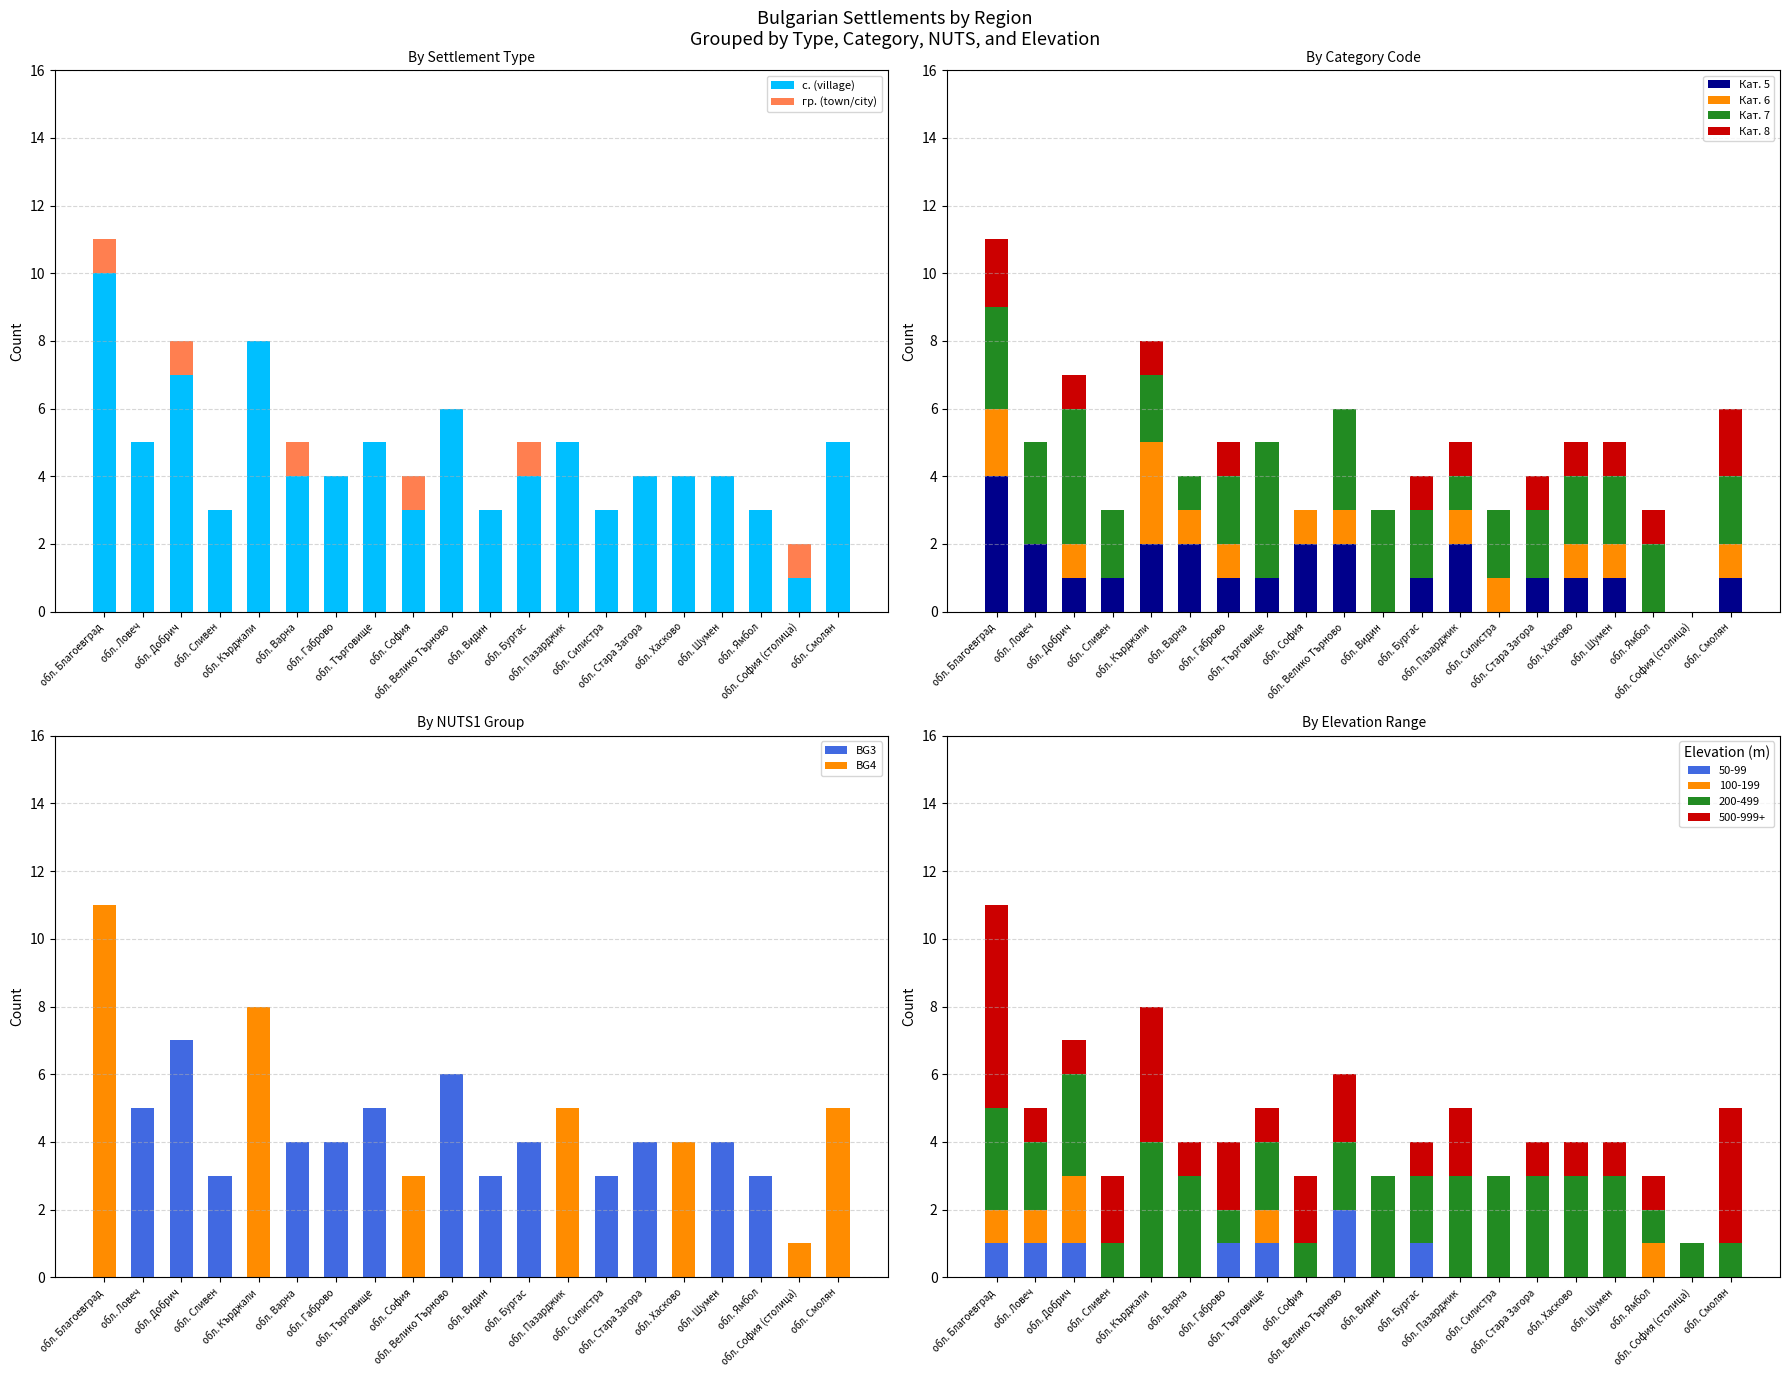

At which category is the sum across all series the highest?

обл. Благоевград